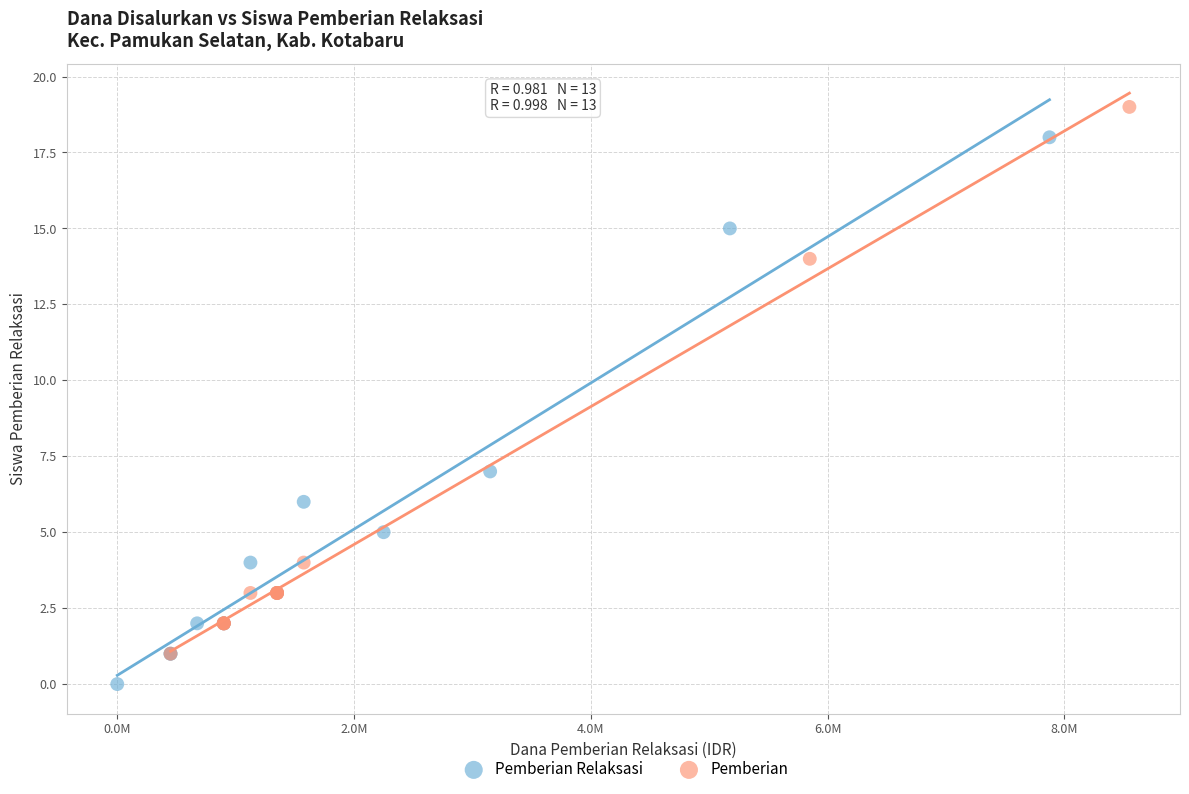

Which series contains the lowest Y value?

Pemberian Relaksasi